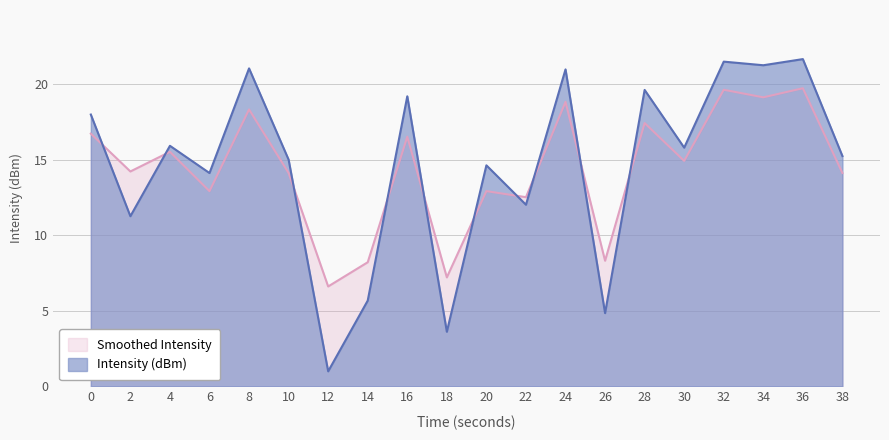

What is the value of the Intensity (dBm) point at the 16th from the left?

15.8